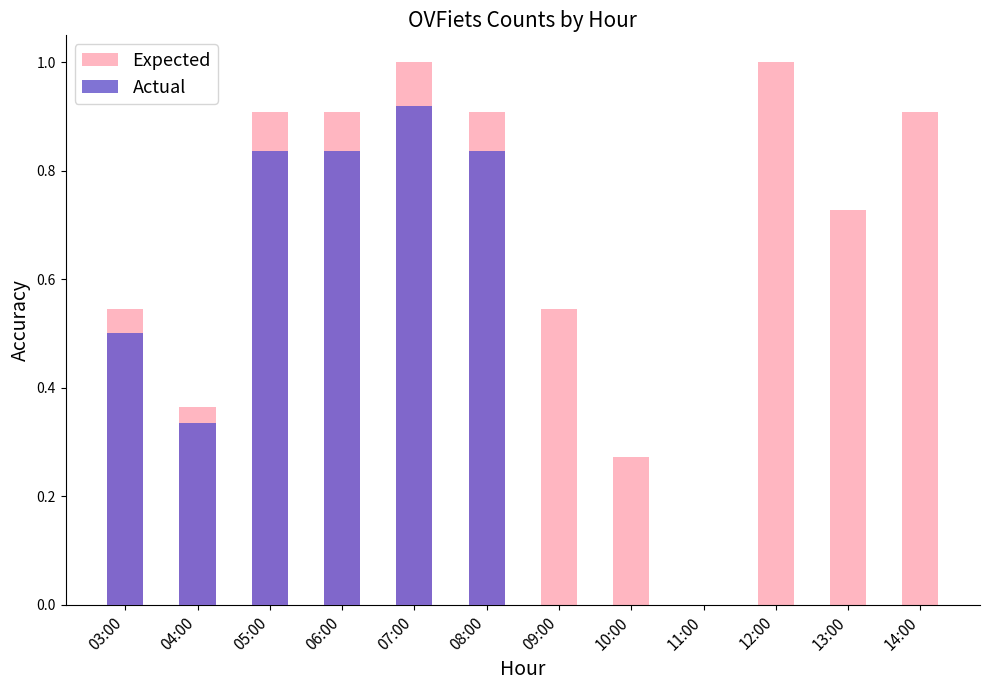

The Actual series shows 0.3 at 04:00. True or false?

True